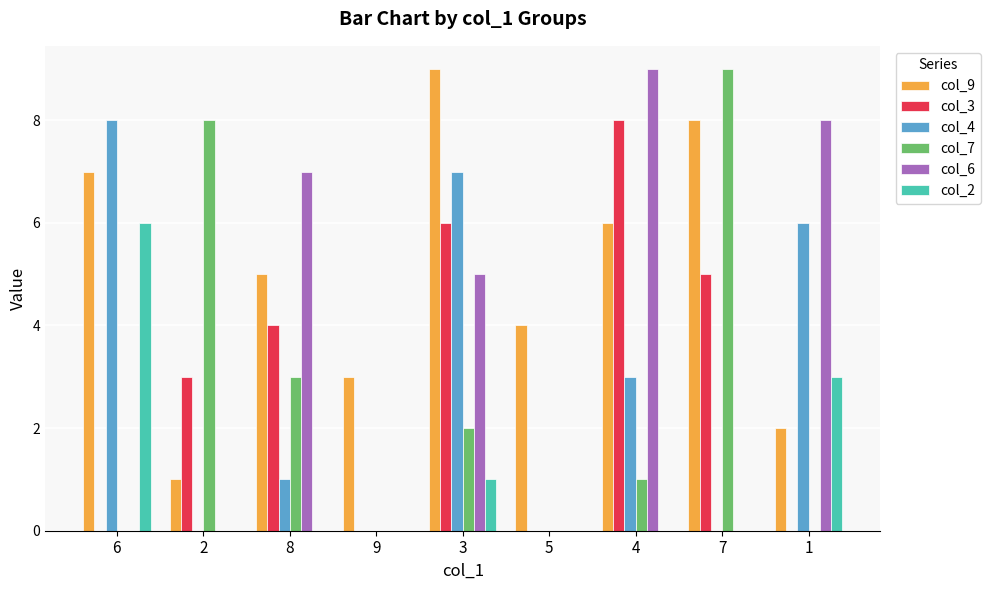

Reading left to right, transcribe all the data shown in this chart.

col_9: 7	1	5	3	9	4	6	8	2
col_3: 0	3	4	0	6	0	8	5	0
col_4: 8	0	1	0	7	0	3	0	6
col_7: 0	8	3	0	2	0	1	9	0
col_6: 0	0	7	0	5	0	9	0	8
col_2: 6	0	0	0	1	0	0	0	3